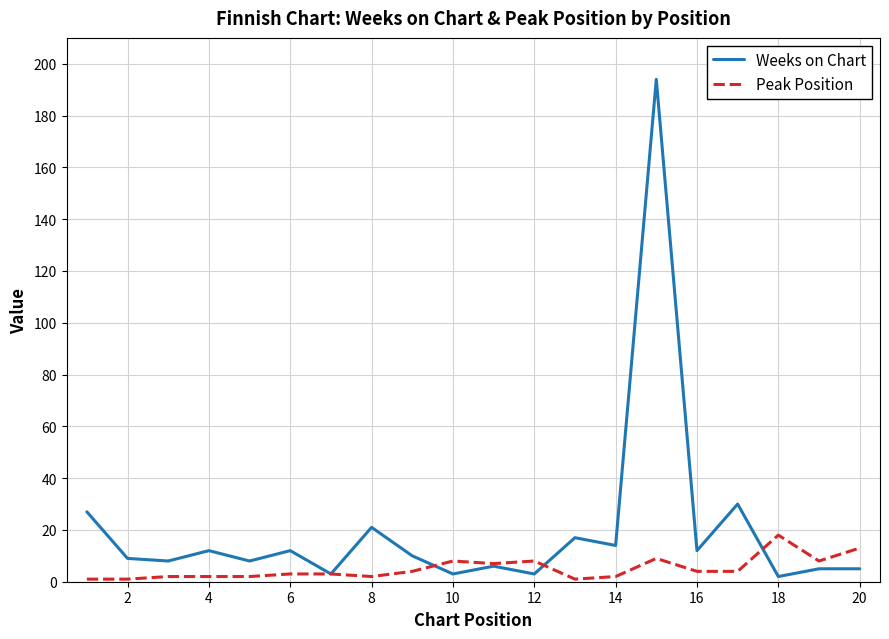

What is the smallest value displayed?

1